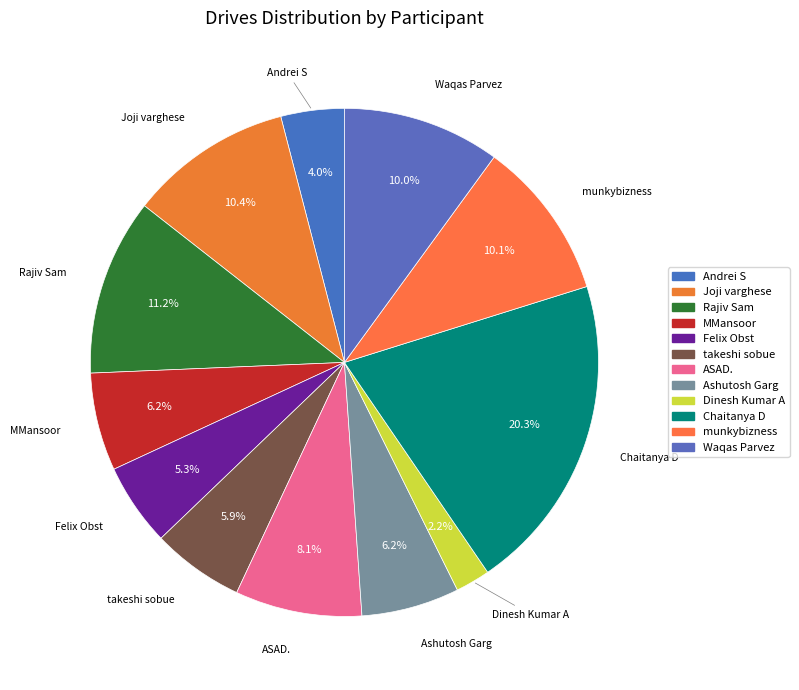

How many slices are in this pie chart?

12